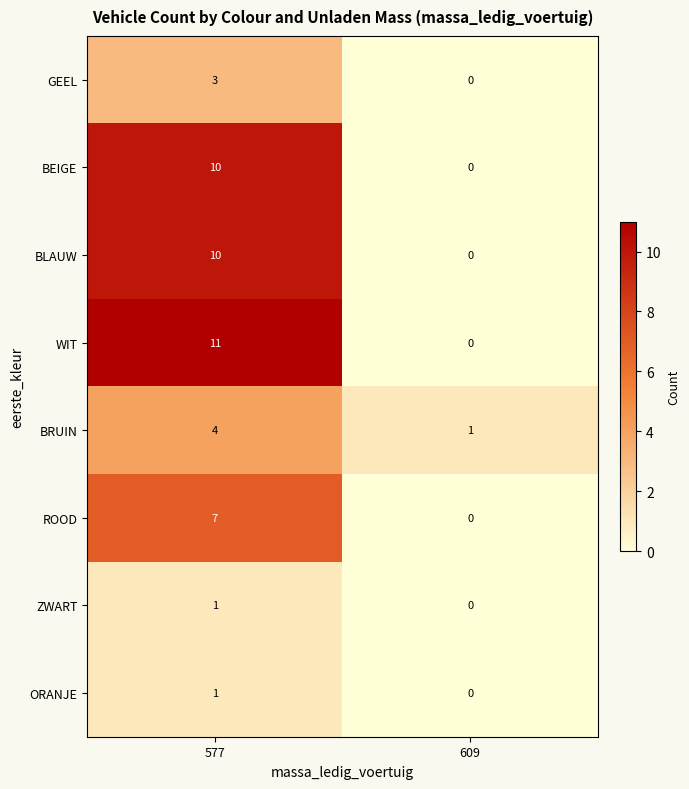

How many categories are shown in the chart?

2